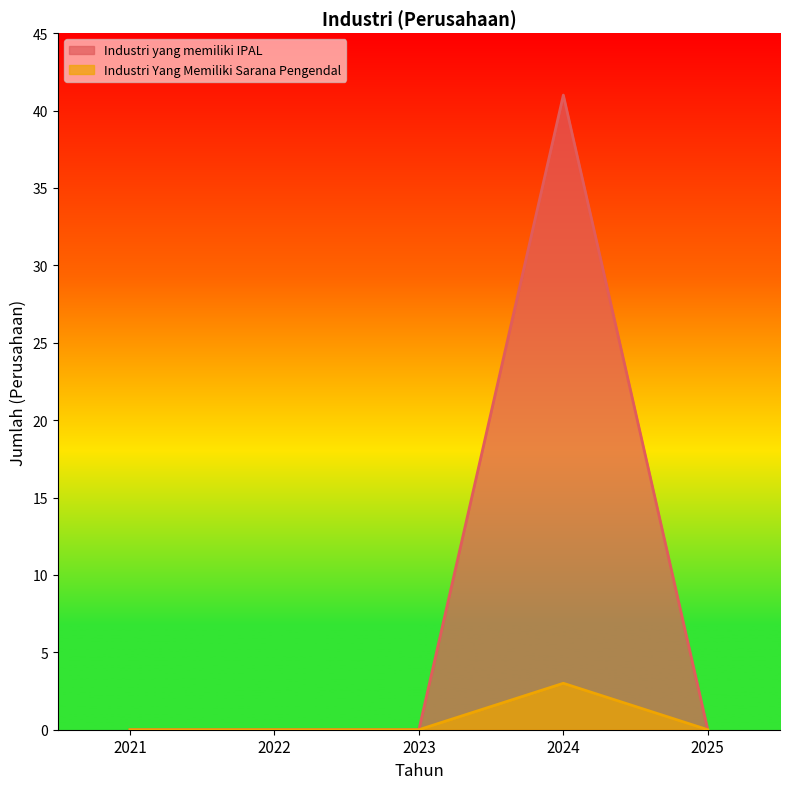

Rank the series by their average value, from lowest to highest.

Industri Yang Memiliki Sarana Pengendal, Industri yang memiliki IPAL